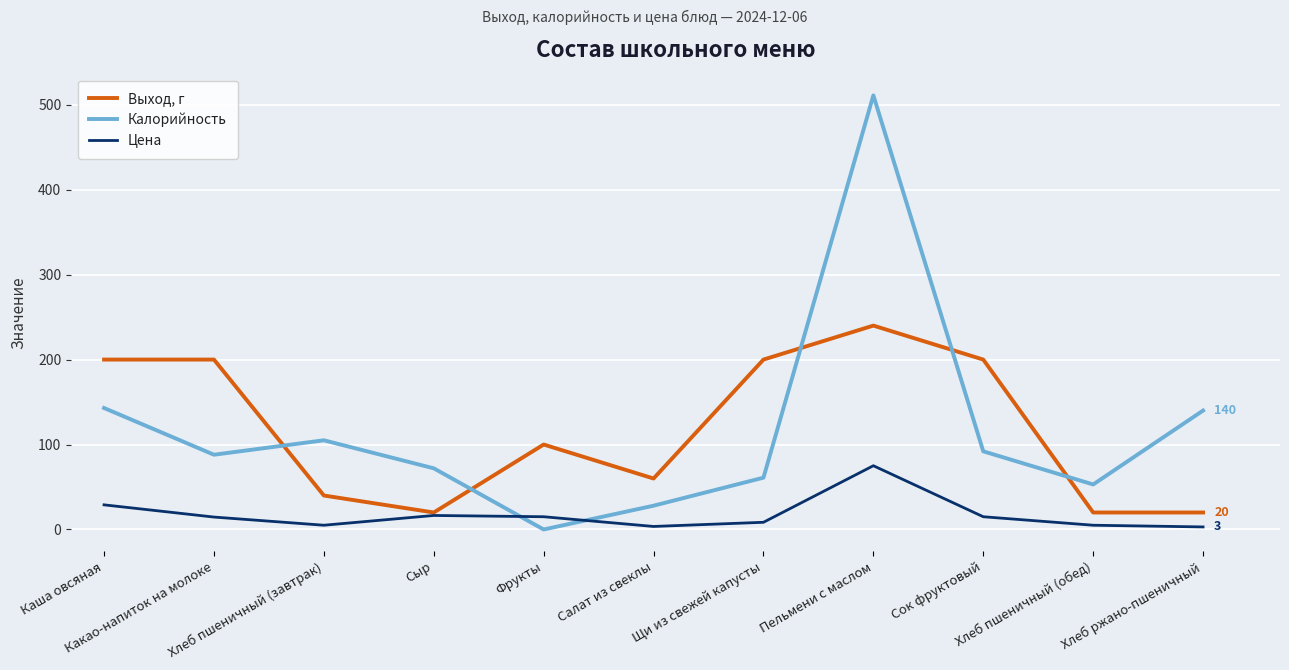

Which category has the highest value in the Калорийность series?

Пельмени с маслом